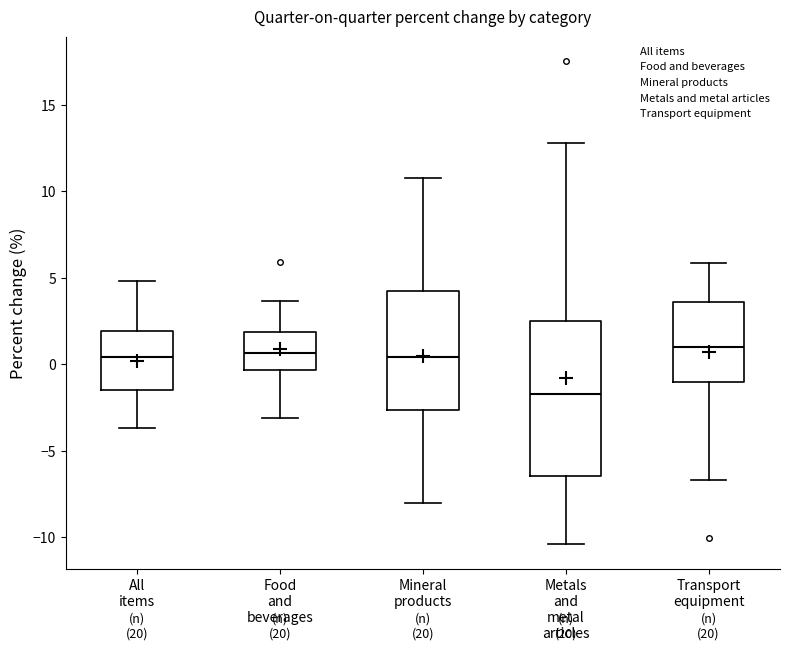

Comparing the boxes themselves (not the whiskers), which one is the tallest?

Metals and metal articles